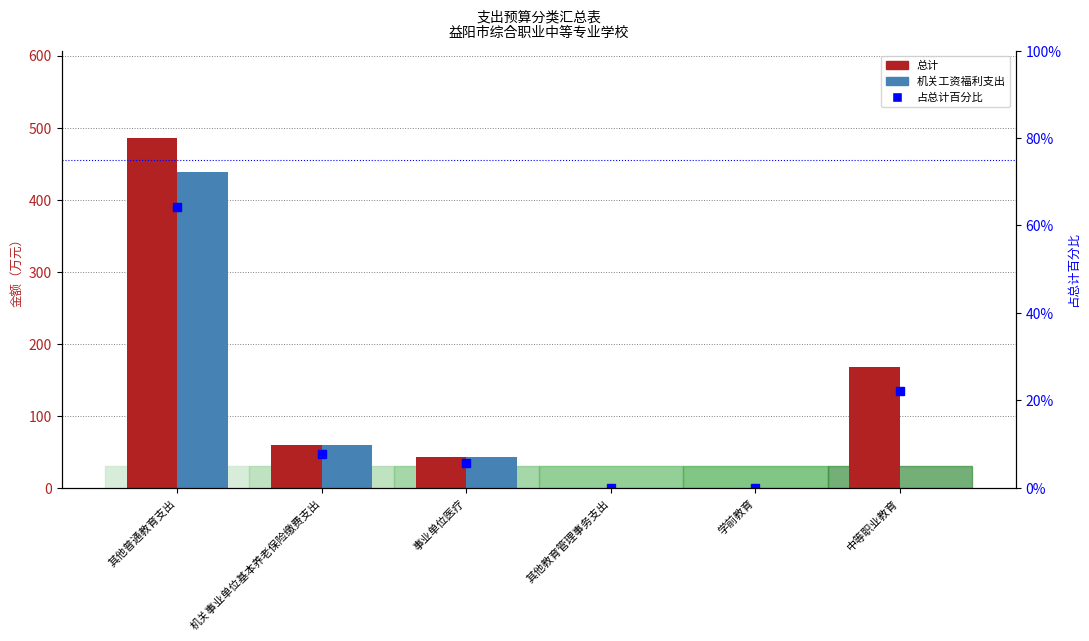

Rank the series by their maximum value, from highest to lowest.

总计, 机关工资福利支出, 占总计百分比